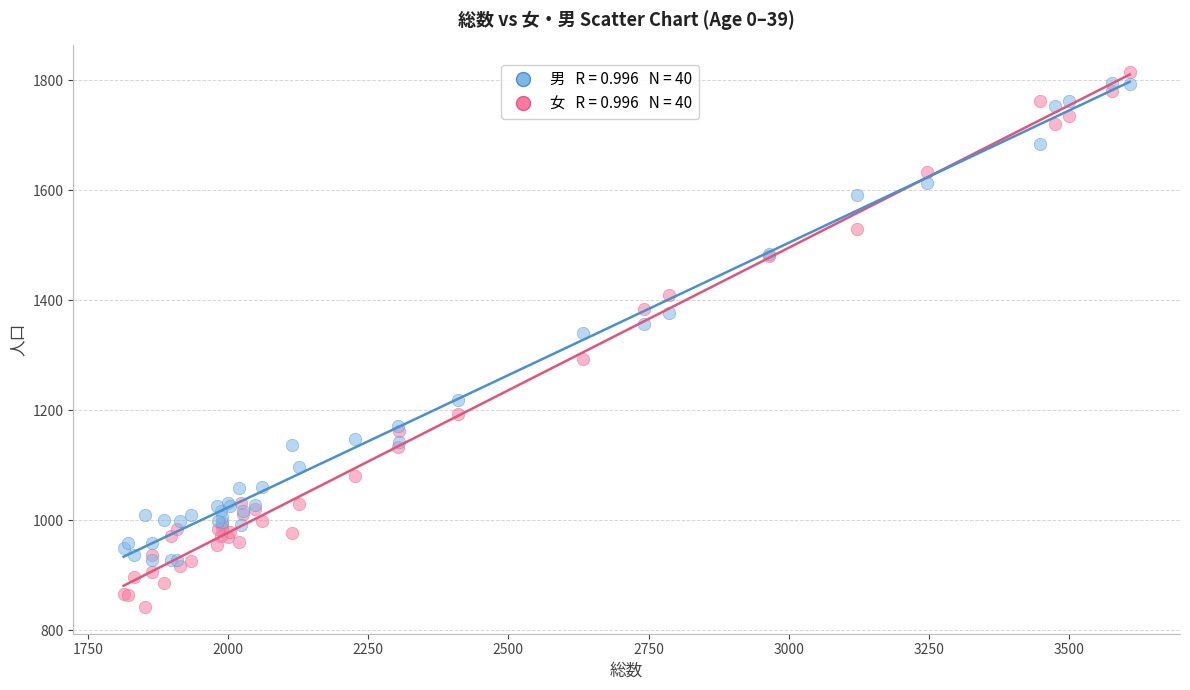

Across all series, what Y value is closest to 1328?

1341